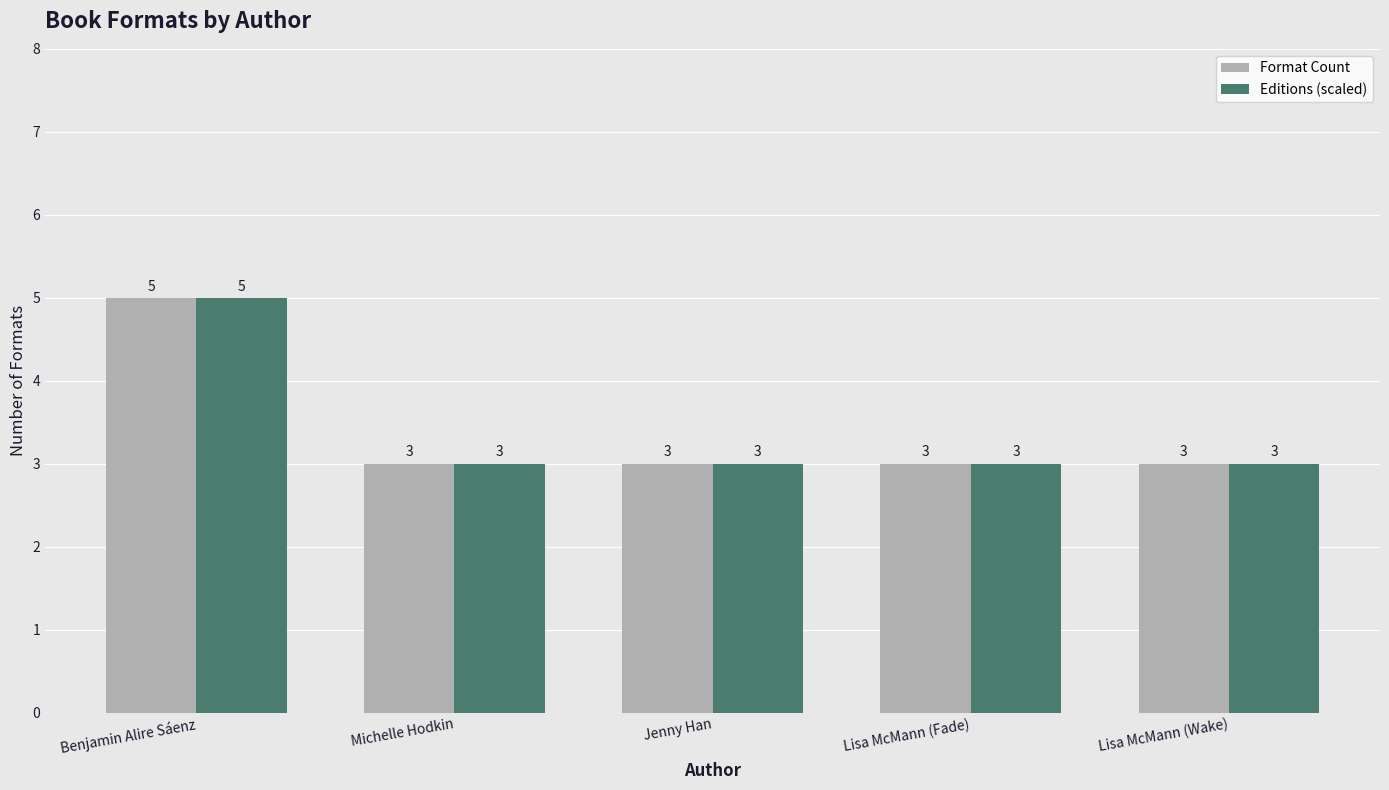

Read the Format Count value at Michelle Hodkin.

3